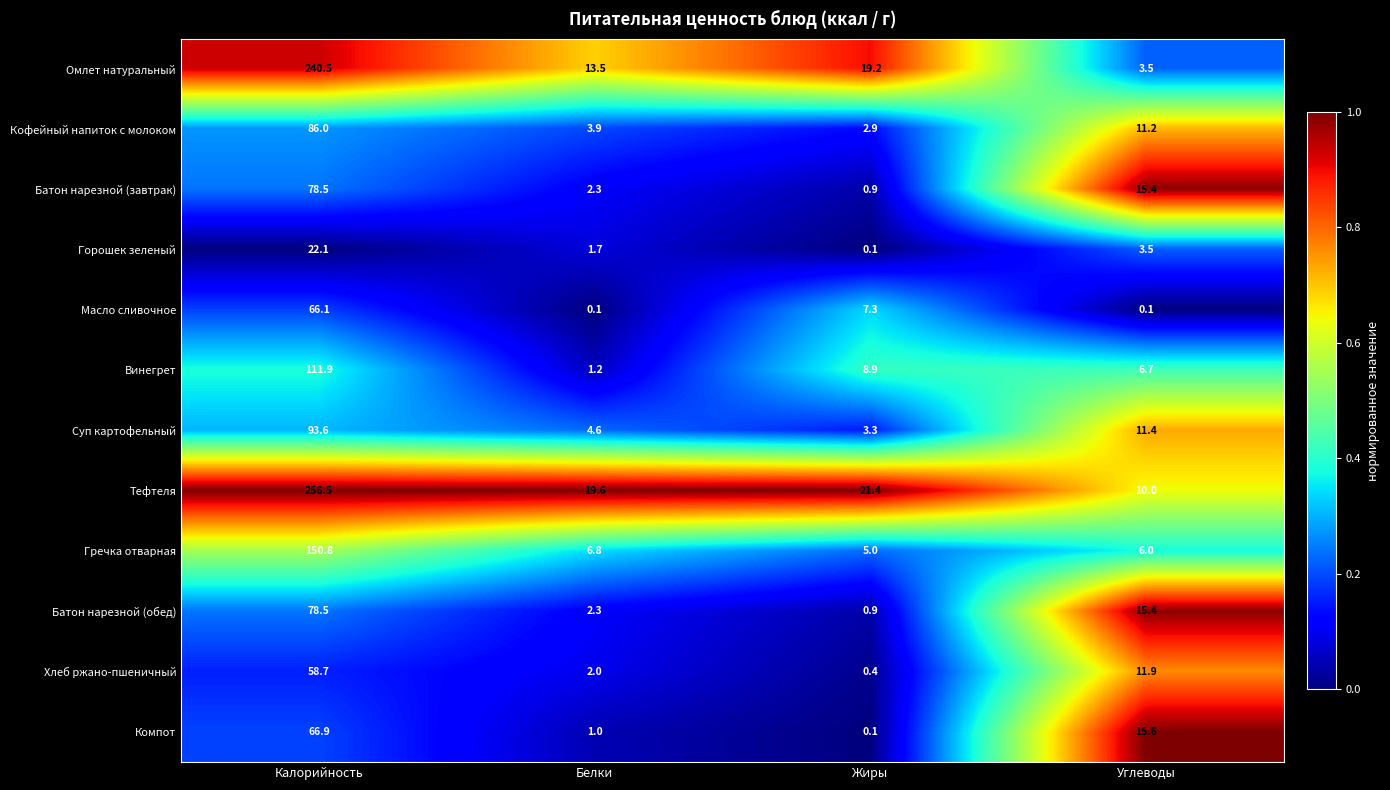

The value of Хлеб ржано-пшеничный at Жиры is 0.4. True or false?

True